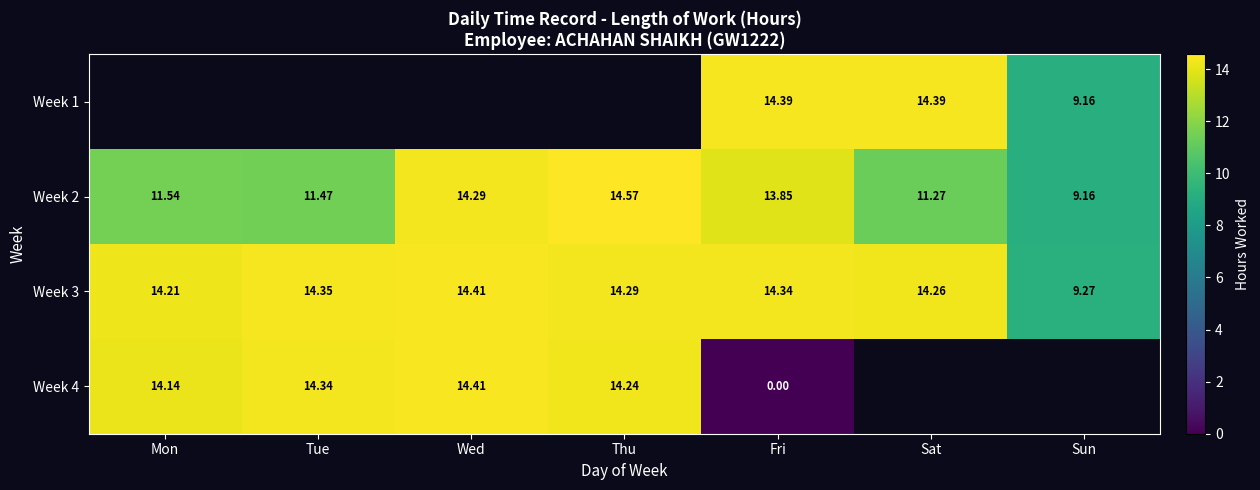

What is the difference between the second highest and minimum values in the Week 3 series?

5.1